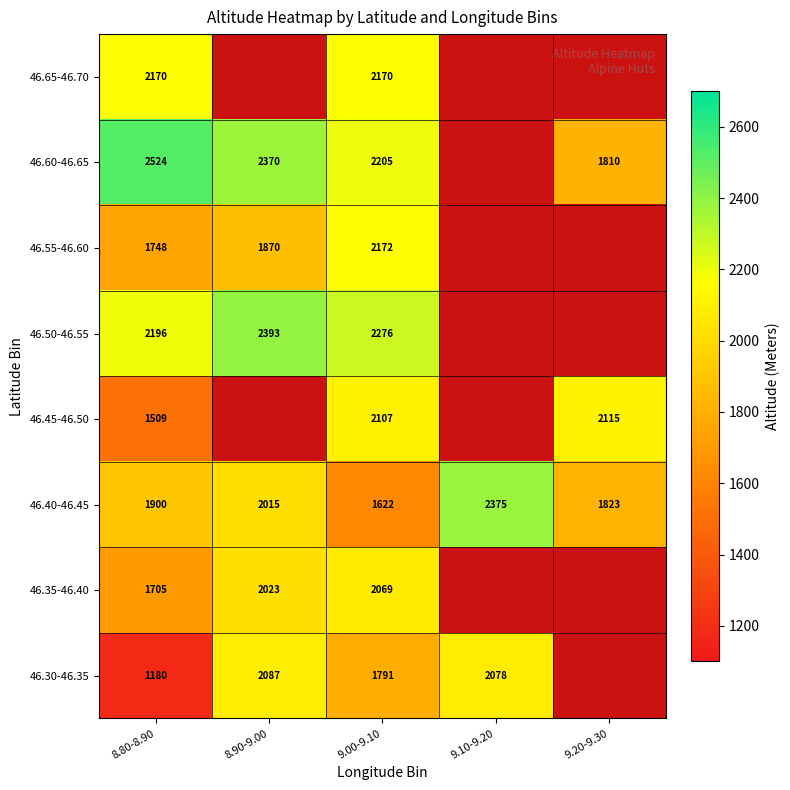

True or false: 46.30-46.35 has a value of 1791 at 9.00-9.10.

True